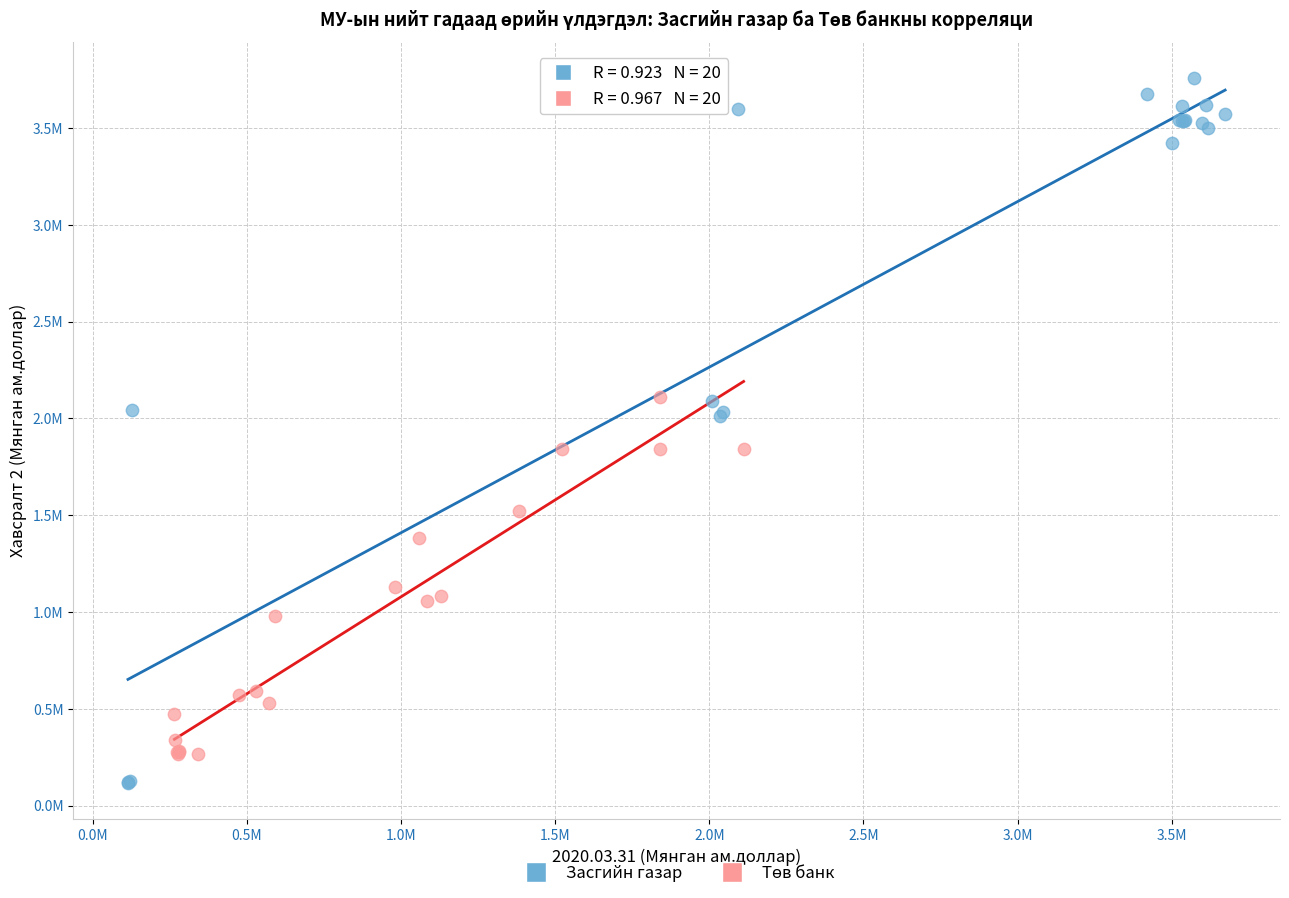

Which series contains the highest Y value?

Засгийн газар